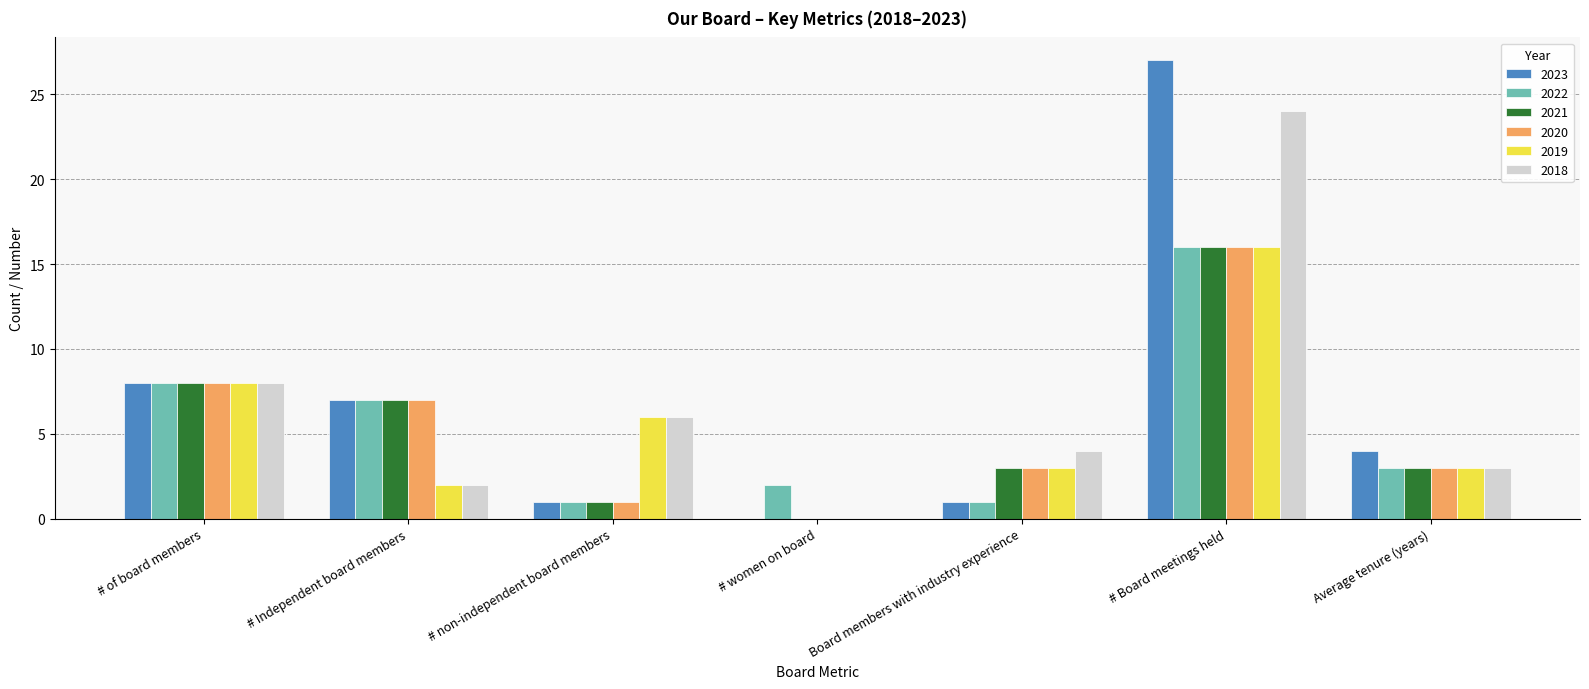

Reading left to right, transcribe all the data shown in this chart.

2023: 8	7	1	0	1	27	4
2022: 8	7	1	2	1	16	3
2021: 8	7	1	0	3	16	3
2020: 8	7	1	0	3	16	3
2019: 8	2	6	0	3	16	3
2018: 8	2	6	0	4	24	3